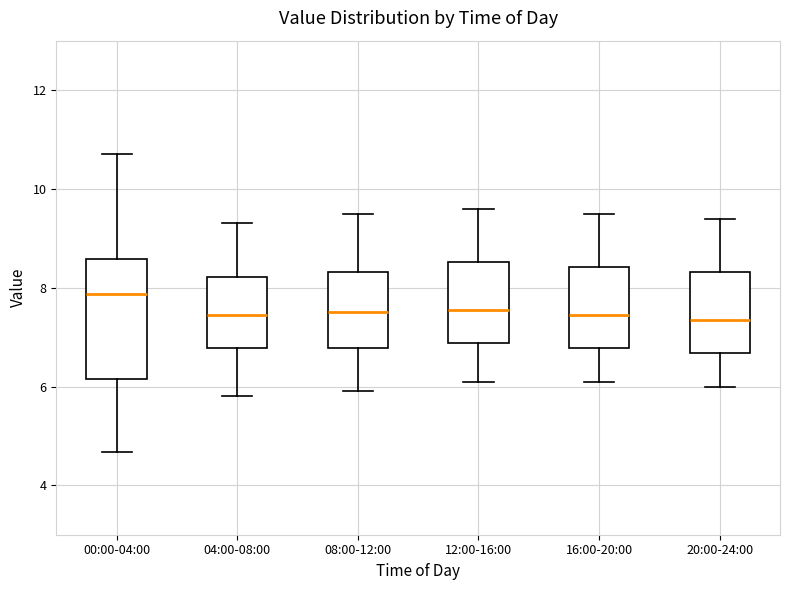

Which box is the tallest, from its lower edge to its upper edge?

00:00-04:00